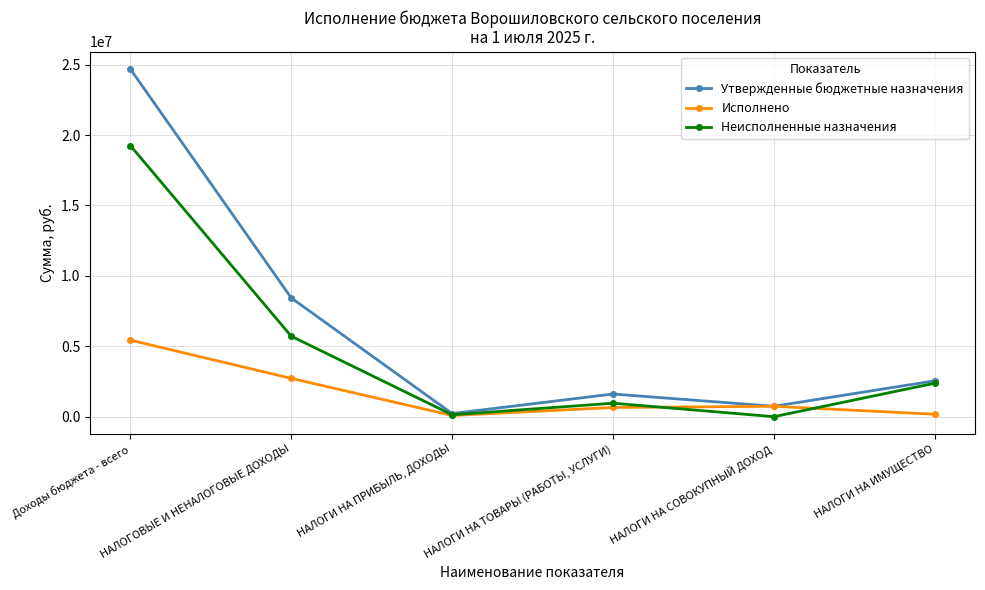

Which series changed the most between НАЛОГИ НА ТОВАРЫ (РАБОТЫ, УСЛУГИ) and НАЛОГИ НА ИМУЩЕСТВО?

Неисполненные назначения